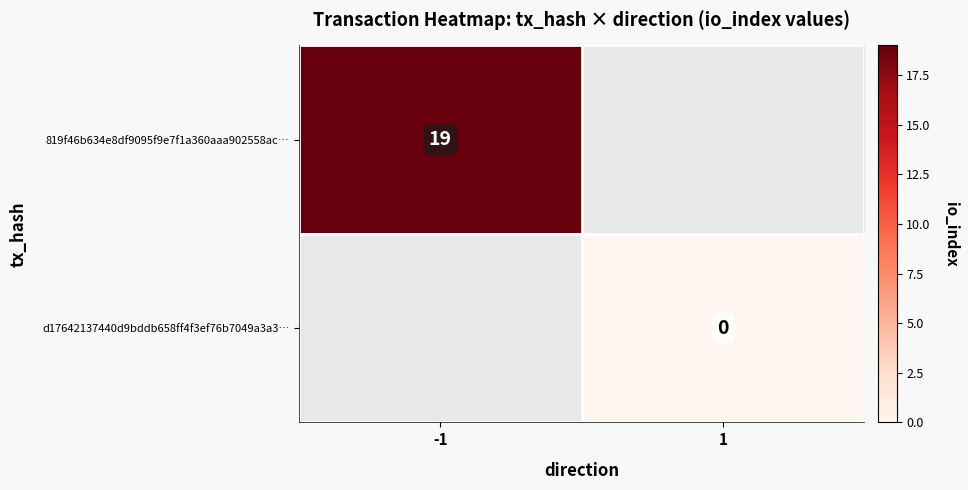

List the series in order of their overall mean, highest first.

819f46b634e8df9095f9e7f1a360aaa902558ac…, d17642137440d9bddb658ff4f3ef76b7049a3a3…